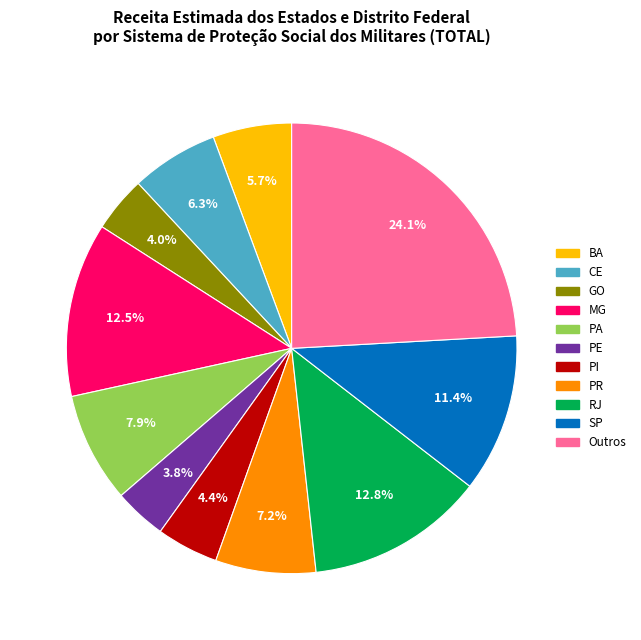

Is there a majority slice in this chart?

No